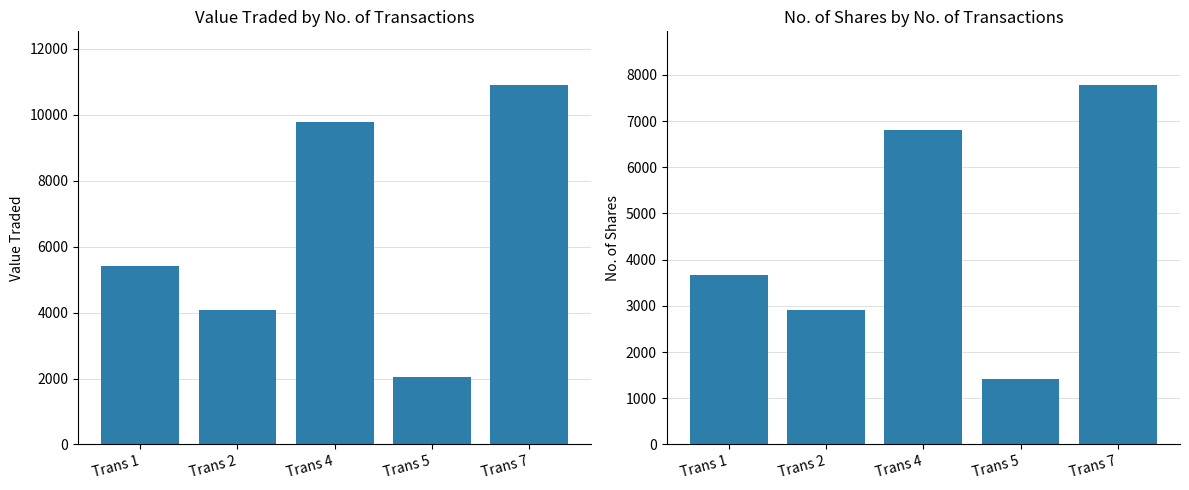

What is the value of the Value Traded bar at the 5th from the left?

10895